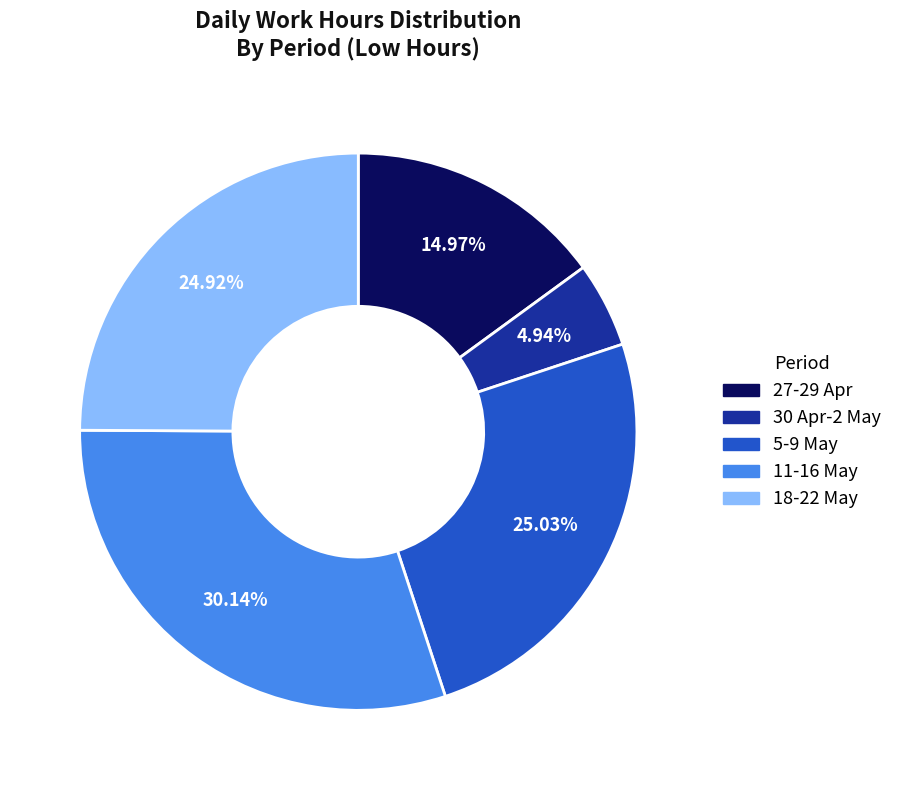

How many slices are in this pie chart?

5